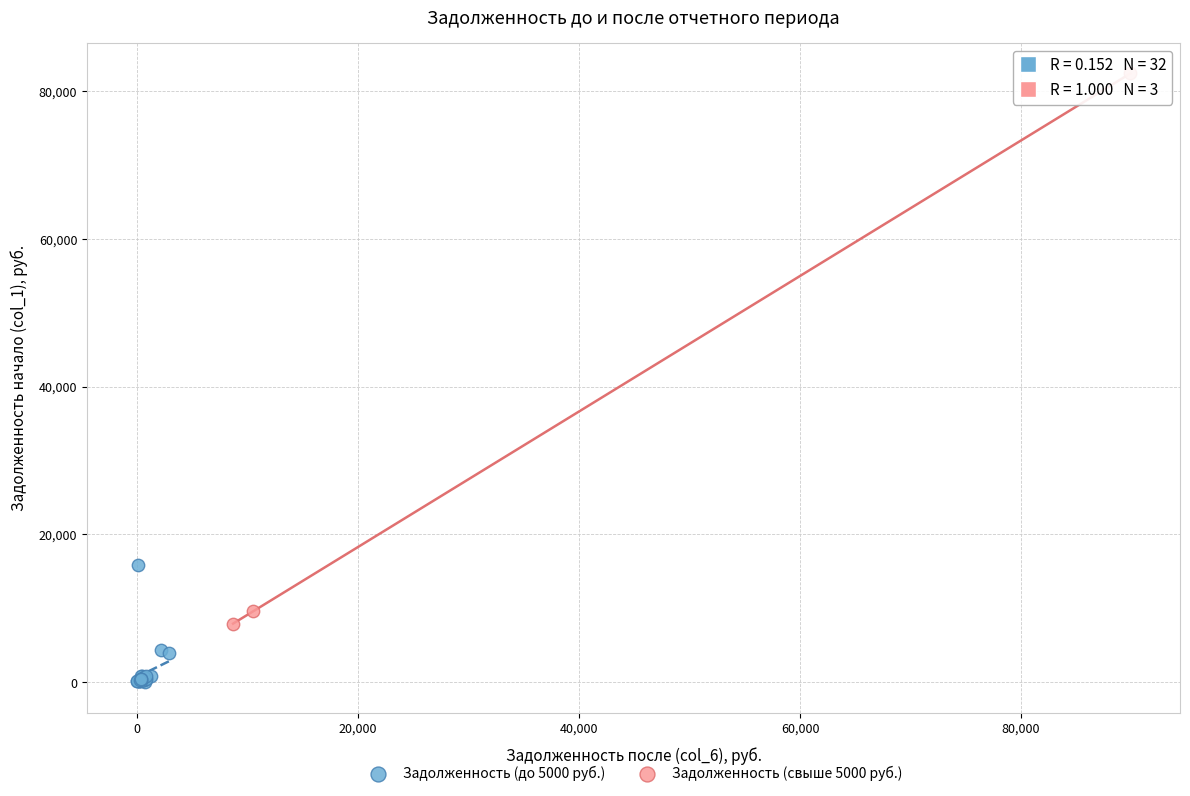

Which series reaches the maximum Y coordinate?

Задолженность (свыше 5000 руб.)